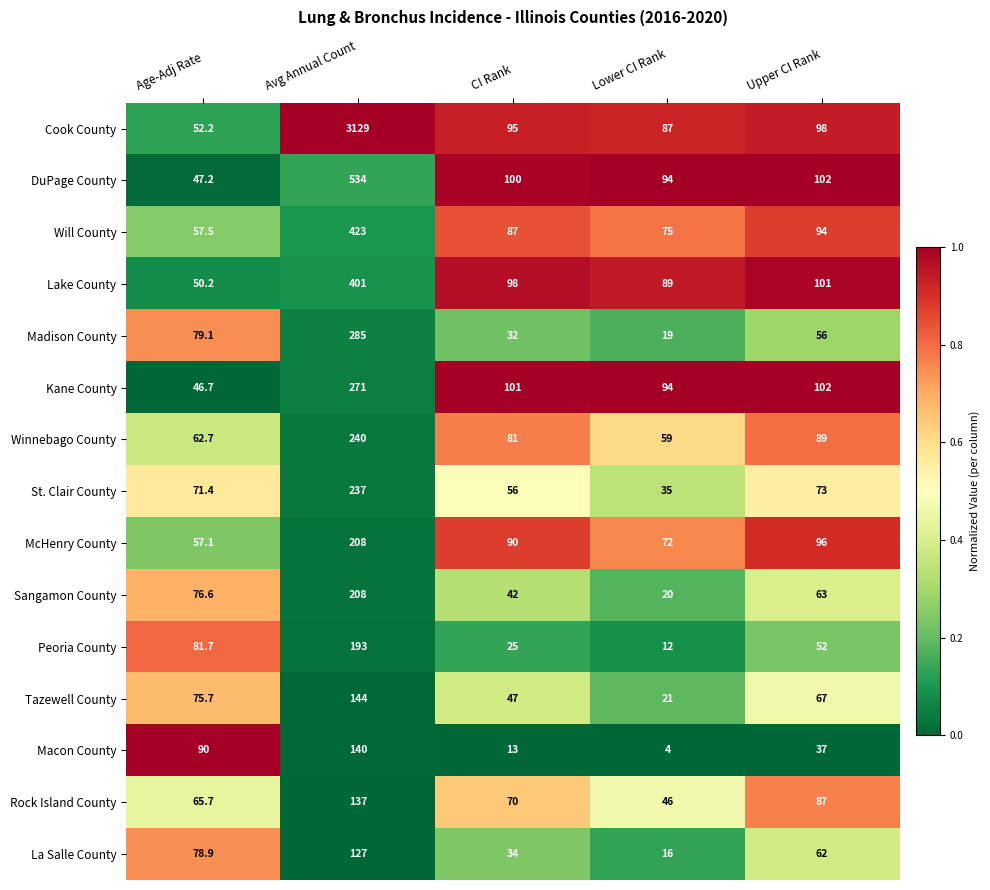

What is the total value across all series at CI Rank?

971.0